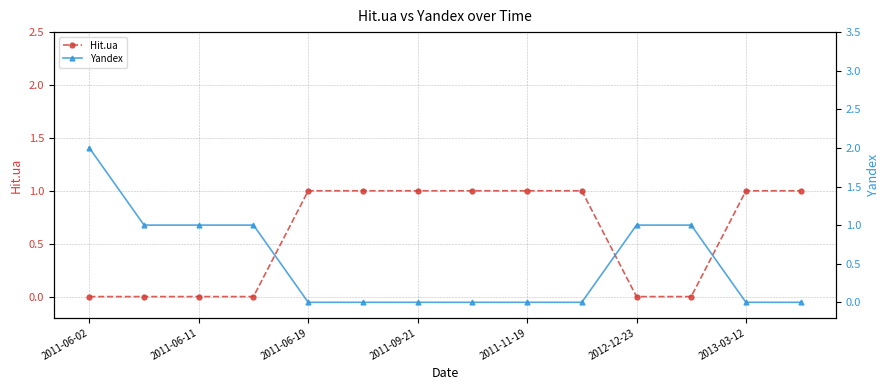

Which series has the widest spread of values?

Yandex